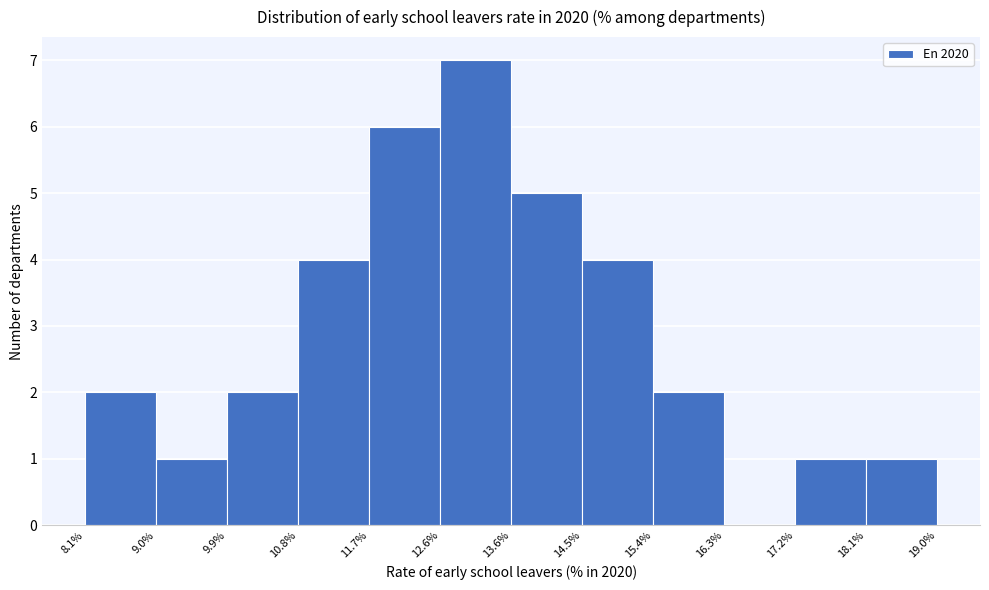

What is the height of the bar covering 9.0% to 9.9% on the x-axis? The values are not printed on the chart, so give them approximately, as read against the axis.

1